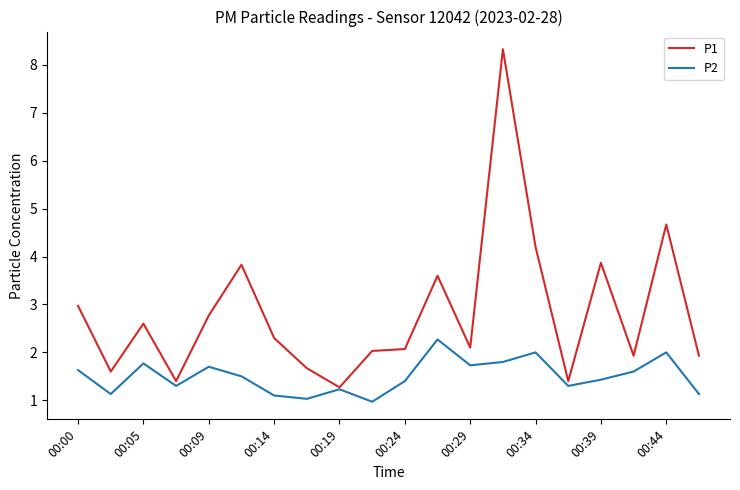

Which series has the widest spread of values?

P1